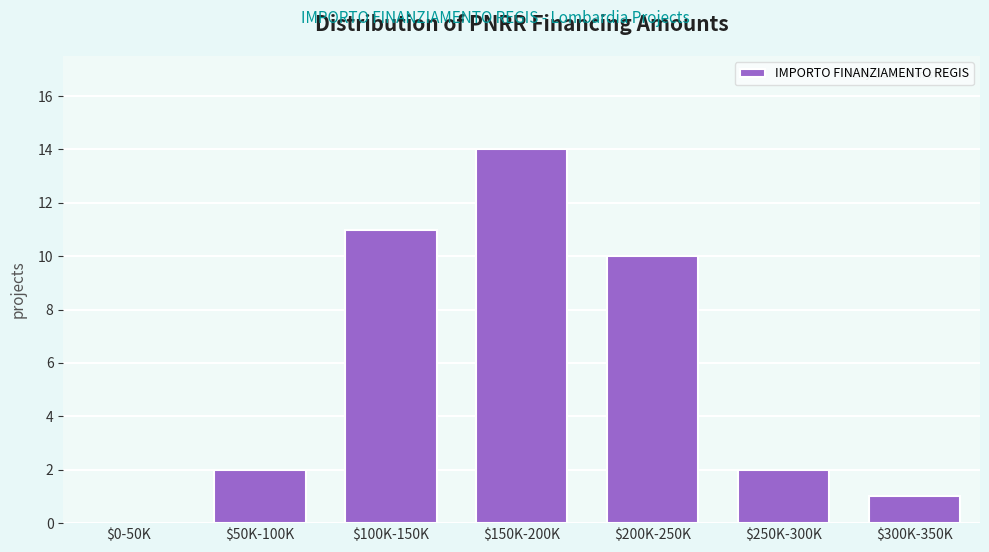

What is the greatest value displayed?

14